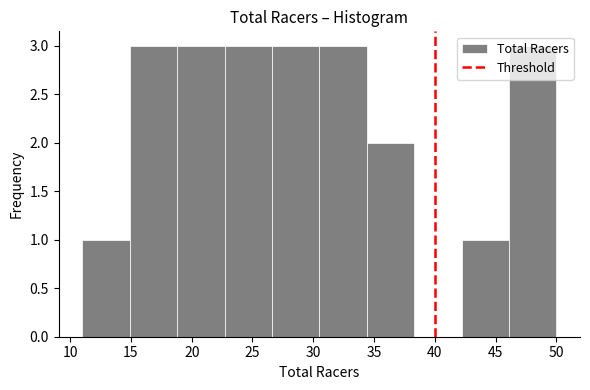

How tall is the bar that spans 26.6 to 30.5 on the x-axis? Neither the bar edges nor the heights are printed on the chart, so give them approximately, as read against the axes.

3